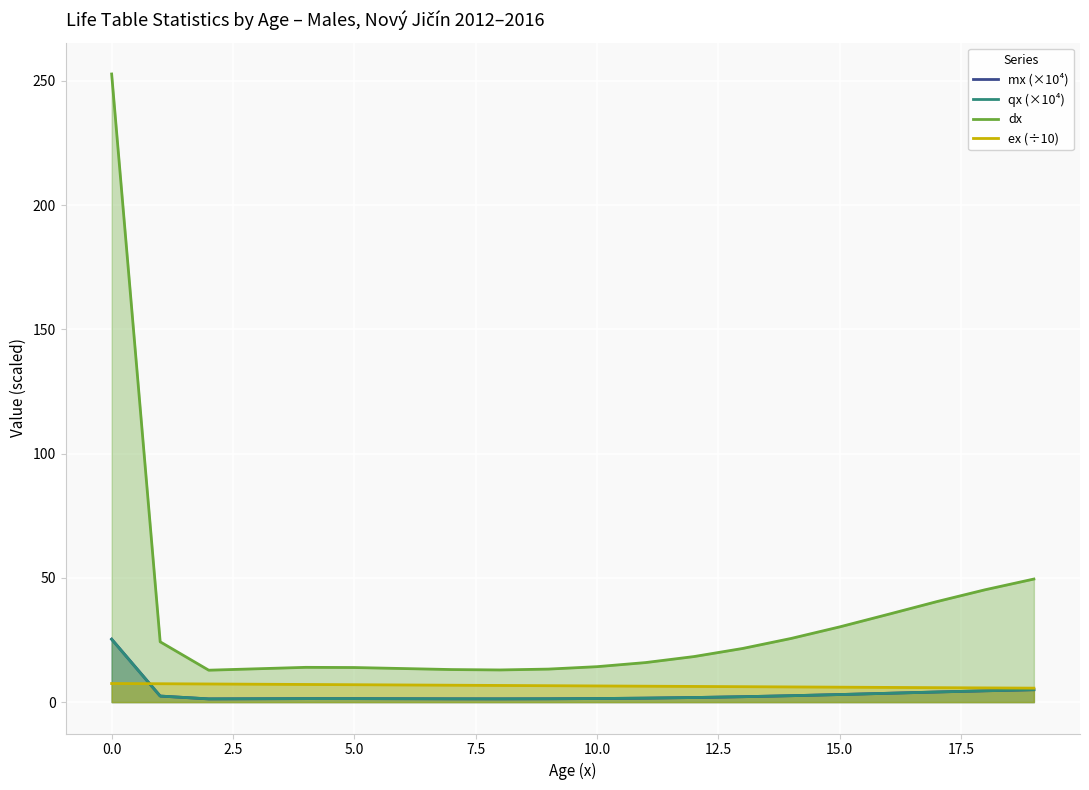

List the series in order of their peak value, lowest first.

ex (÷10), qx (×10⁴), mx (×10⁴), dx